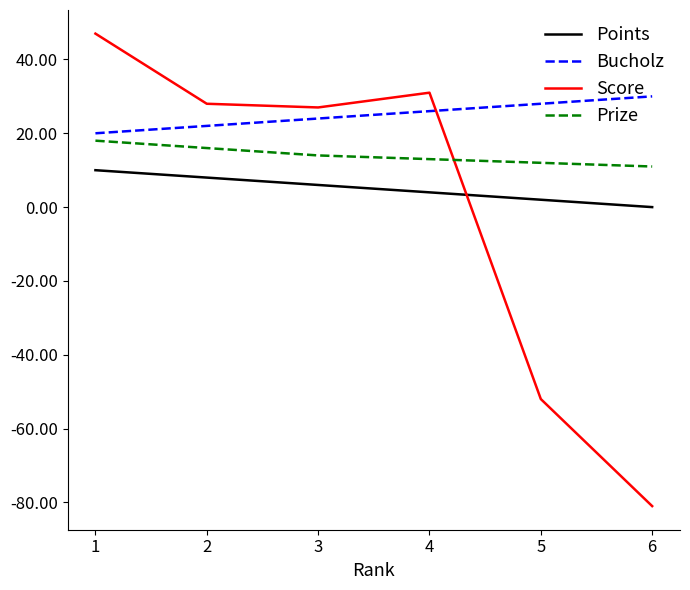

Read the Prize value at 5.

12